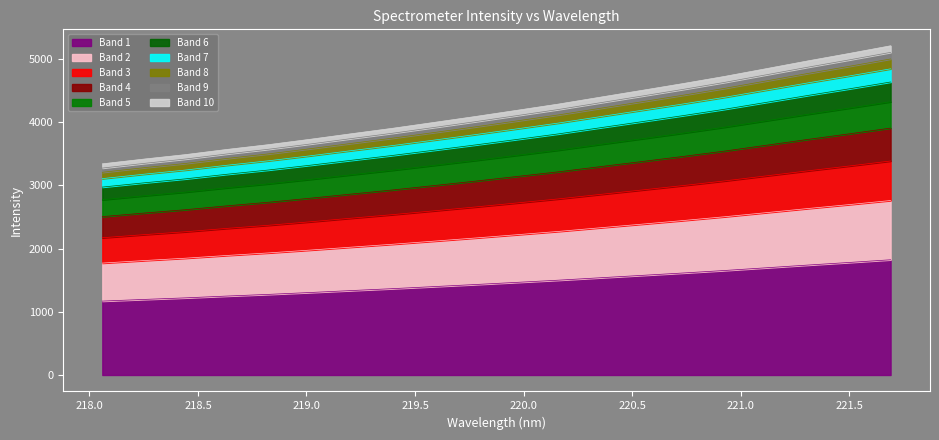

Does the chart have visible grid lines?

No